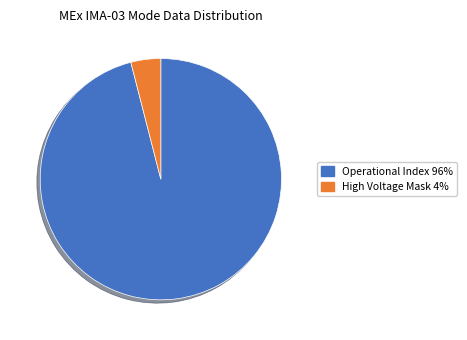

Is there any slice that represents more than half of the pie?

Yes